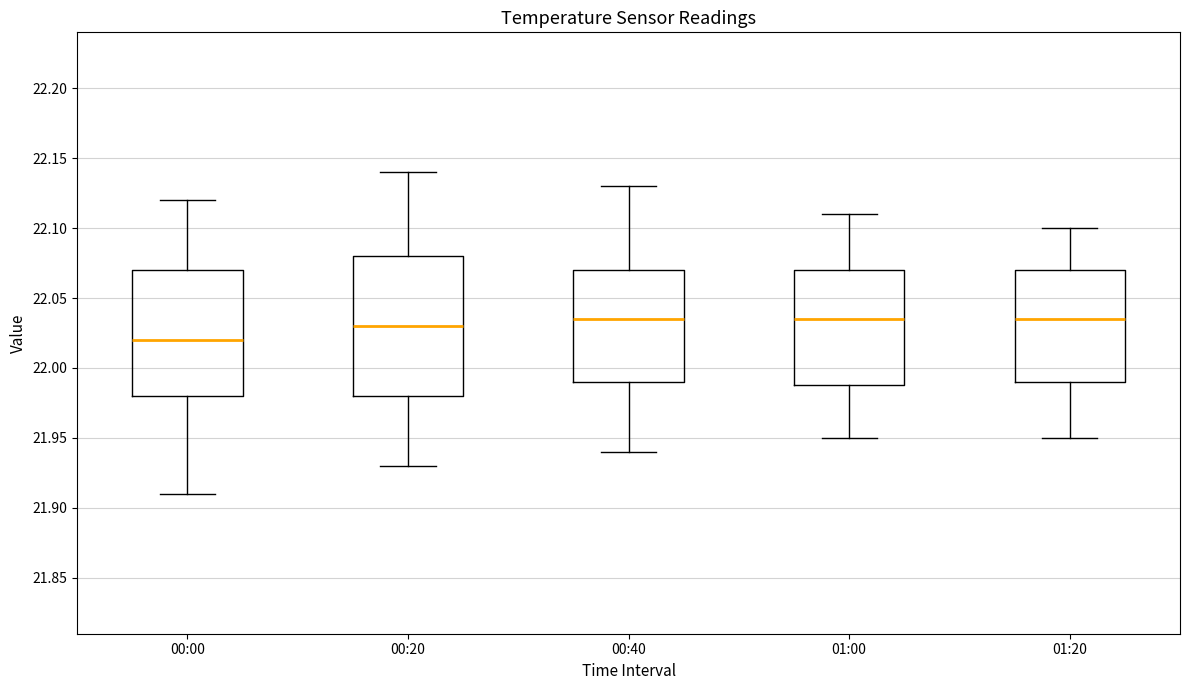

Reading left to right, transcribe this box plot: for each box, give where its median line is, the range the box spans, and where its two whiskers end, as read against the y-axis. The values are not printed on the chart, so give them approximately, as read against the axis.

00:00: median 22.020, box 21.980 to 22.070, whiskers 21.910 to 22.120
00:20: median 22.030, box 21.980 to 22.080, whiskers 21.930 to 22.140
00:40: median 22.035, box 21.990 to 22.070, whiskers 21.940 to 22.130
01:00: median 22.035, box 21.990 to 22.070, whiskers 21.950 to 22.110
01:20: median 22.035, box 21.990 to 22.070, whiskers 21.950 to 22.100